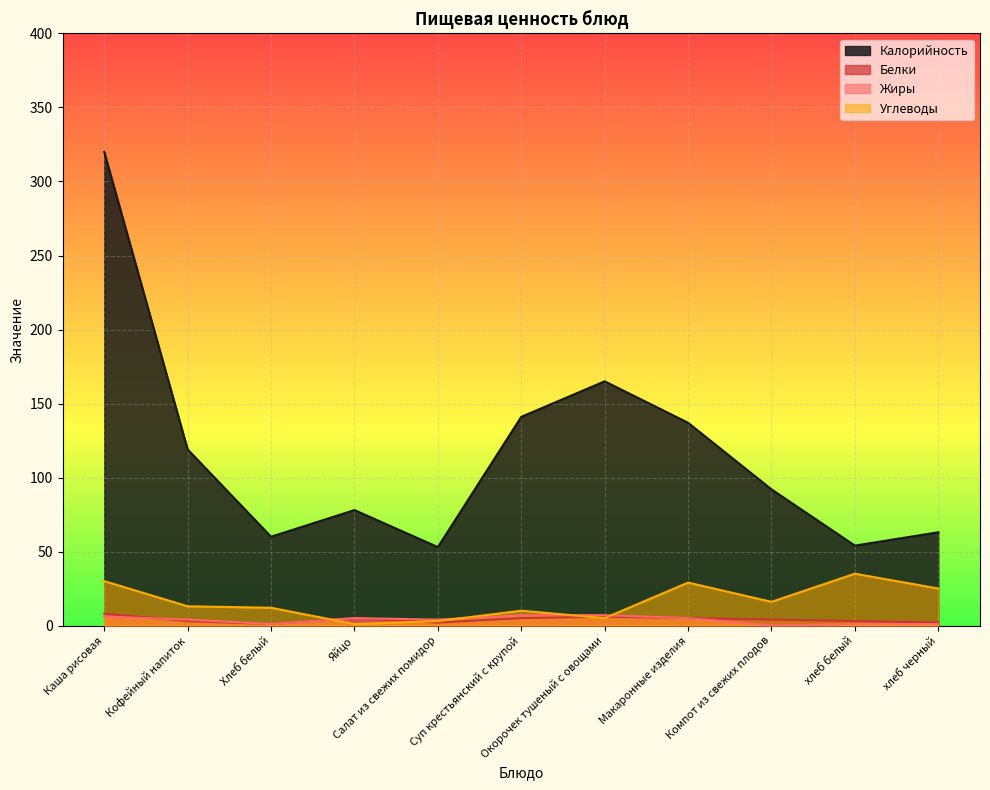

What is the maximum value for Белки?

8